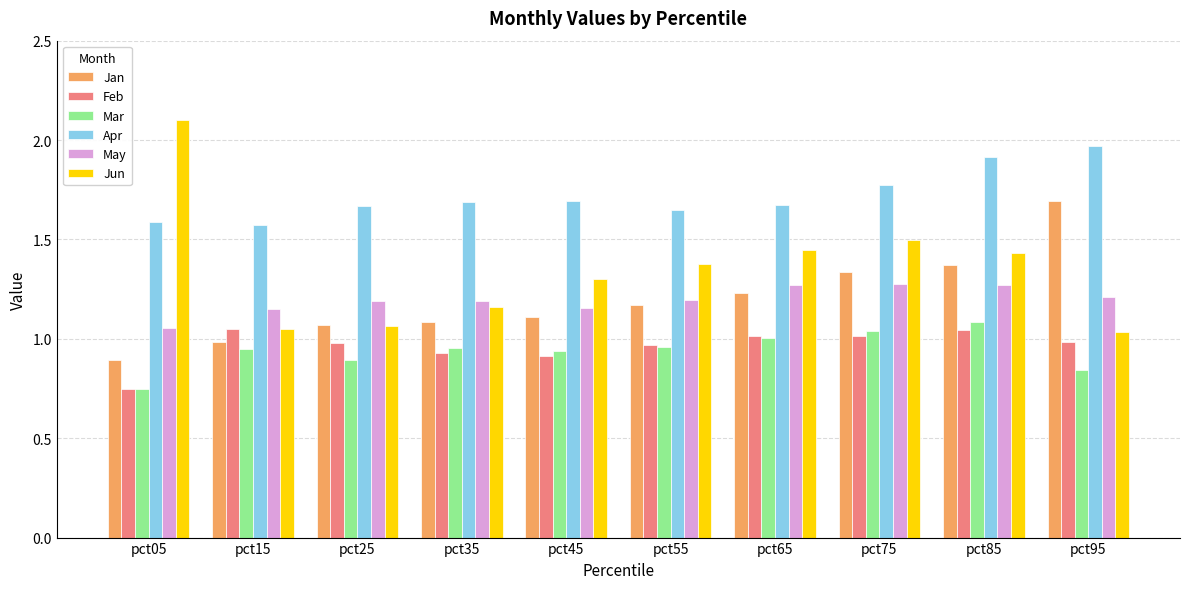

What is the total value across all series at pct35?

7.0